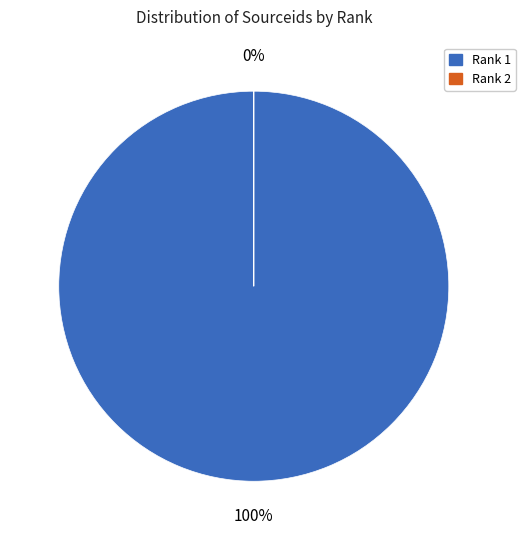

How many slices are in this pie chart?

2